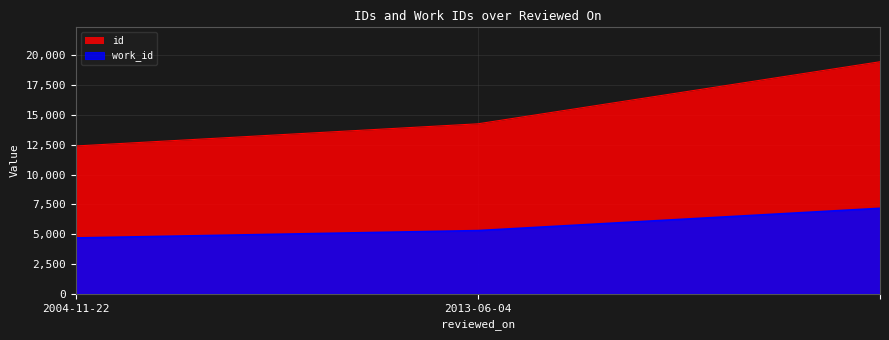

True or false: id has a value of 33030 at .

False